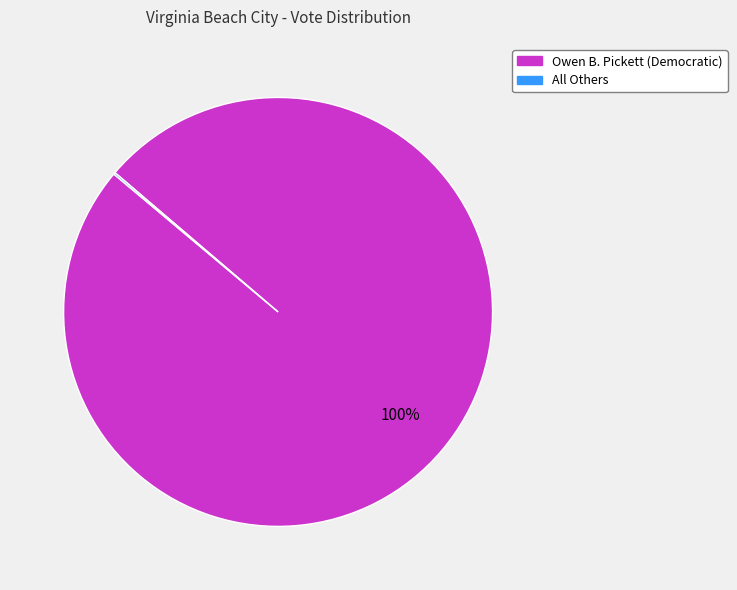

To the nearest percent, what is the difference between the largest and smallest slice percentages?

100%